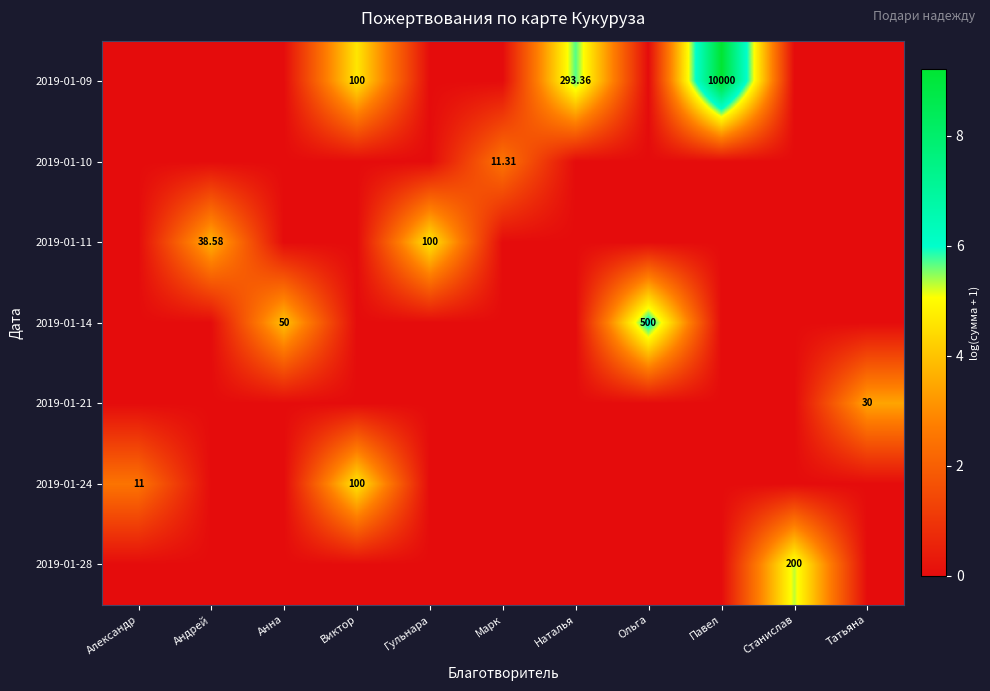

Rank the series by their maximum value, from highest to lowest.

2019-01-09, 2019-01-14, 2019-01-28, 2019-01-11, 2019-01-24, 2019-01-21, 2019-01-10